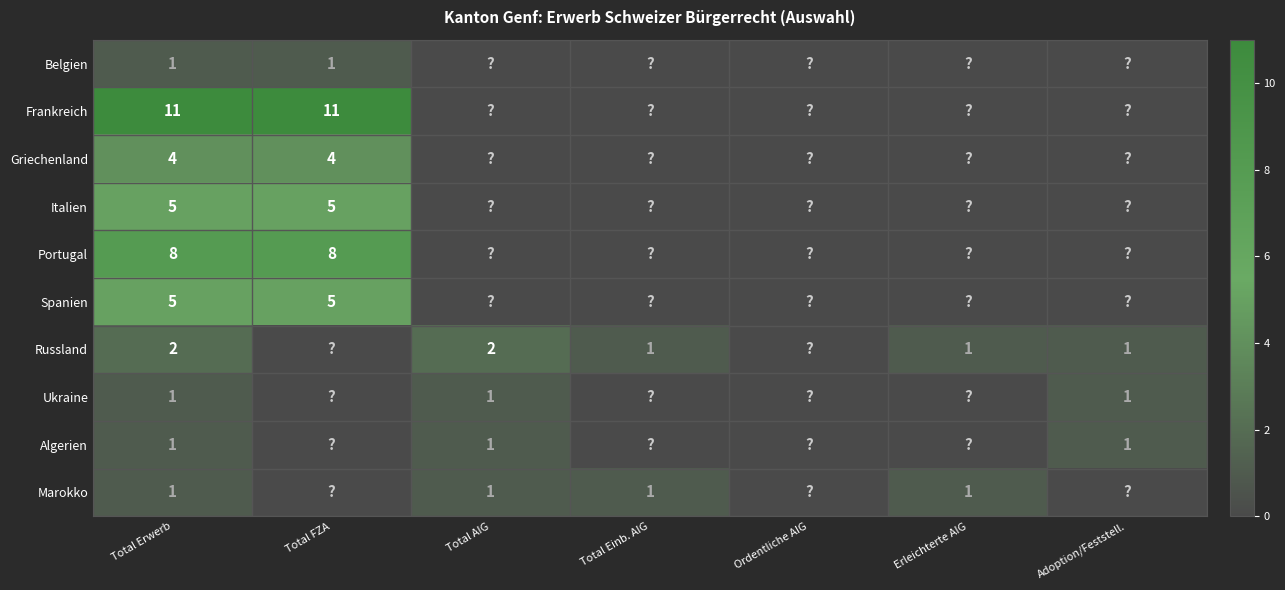

True or false: Marokko has a value of 1 at Total Erwerb.

True